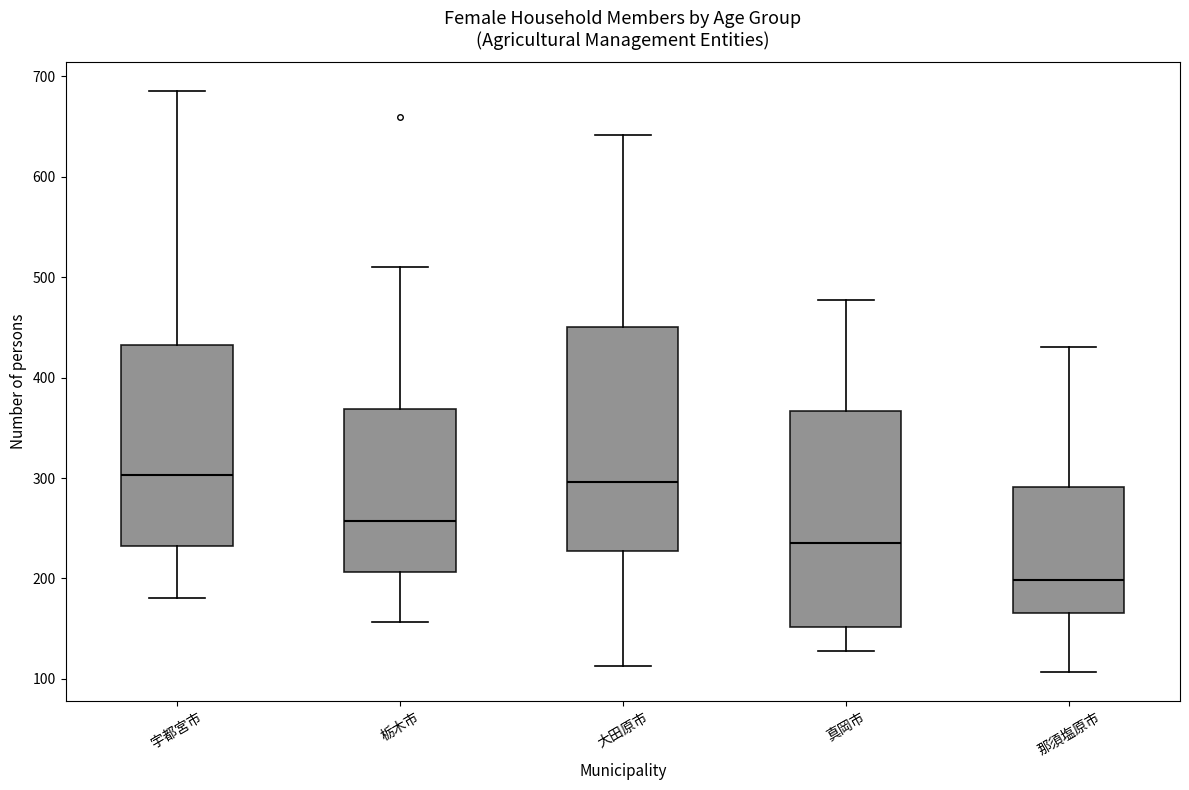

Where does the upper whisker of the box for 真岡市 end on the y-axis? The values are not printed on the chart, so give them approximately, as read against the axis.

480